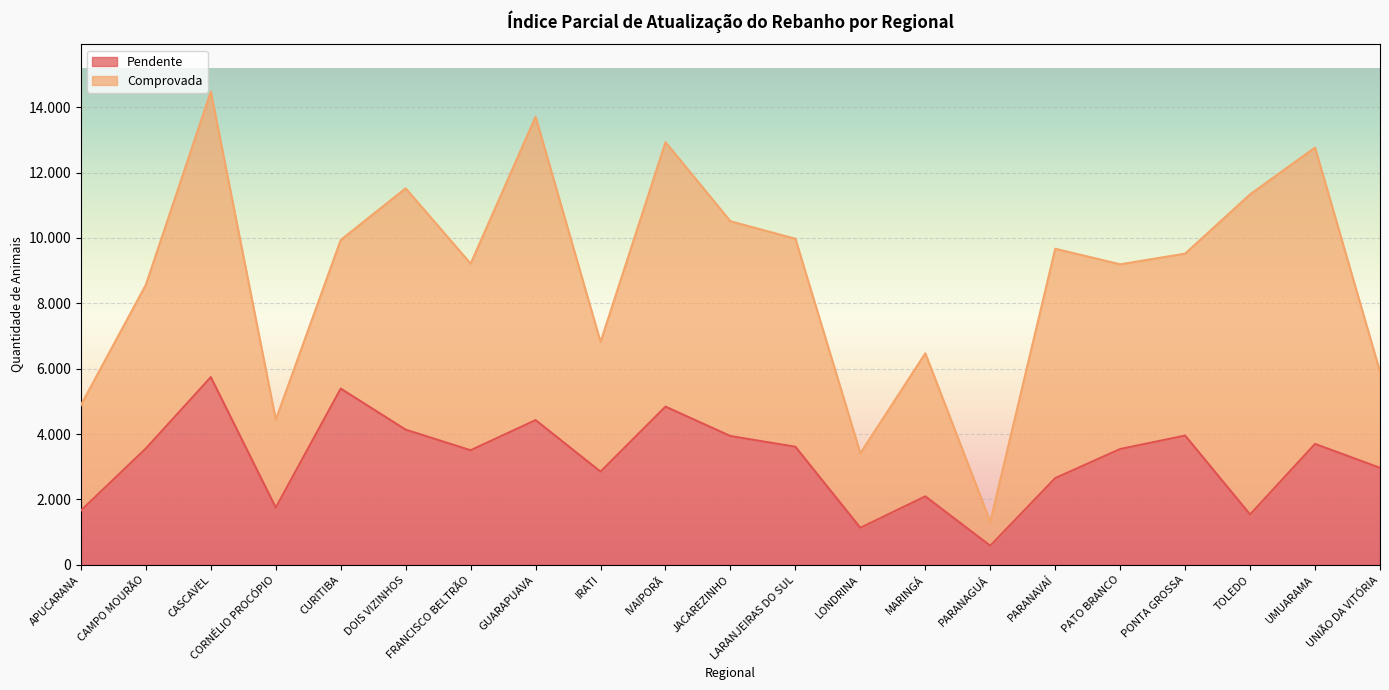

What are all the series names shown in the legend?

Pendente, Comprovada